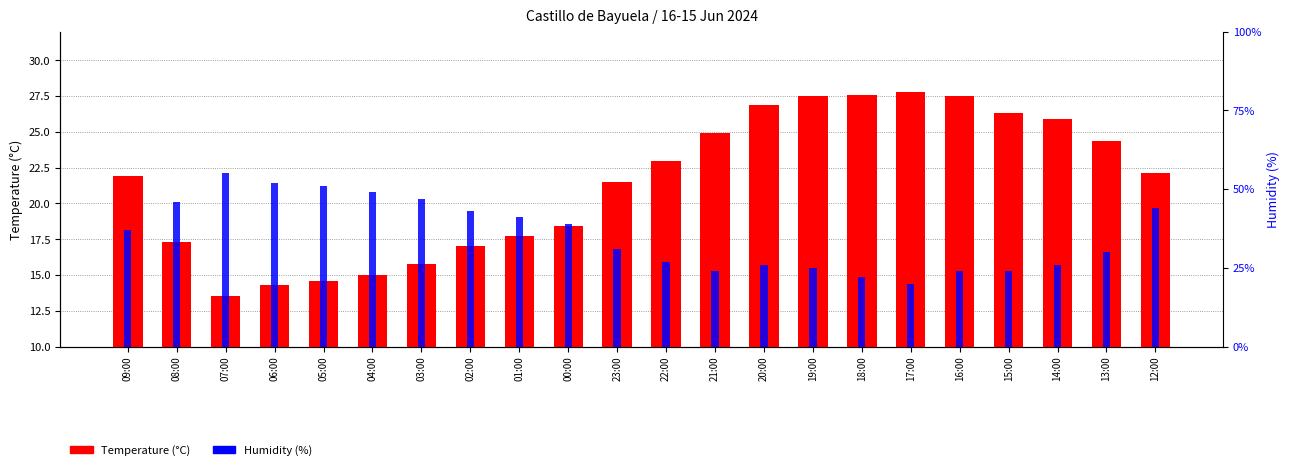

Is the value of Humidity (%) at 07:00 greater than the value of Temperature (°C) at 20:00?

Yes